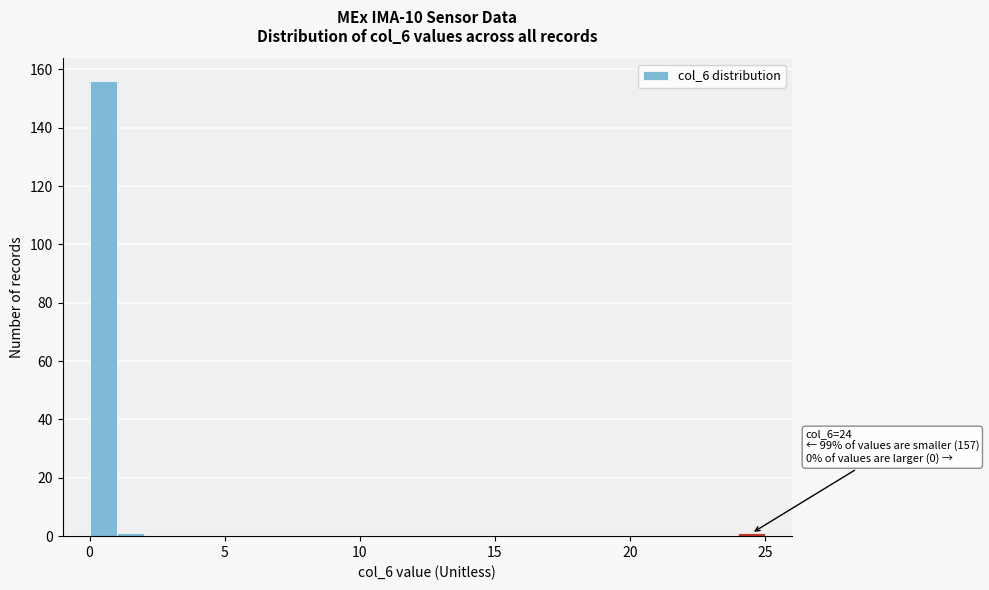

Around what value on the x-axis is the tallest bar? Give the approximate position of its centre, as read against the axis.

0.5